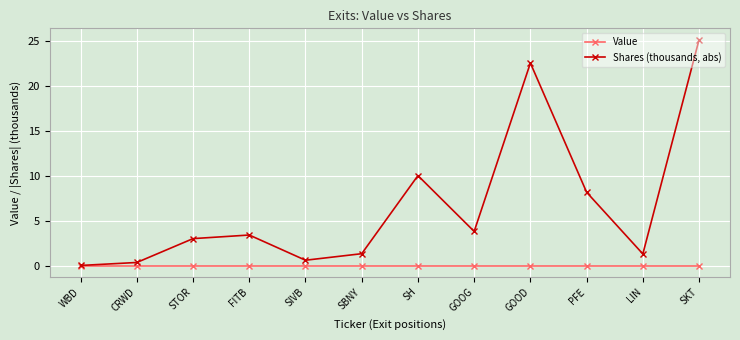

Count the number of categories in the chart.

12